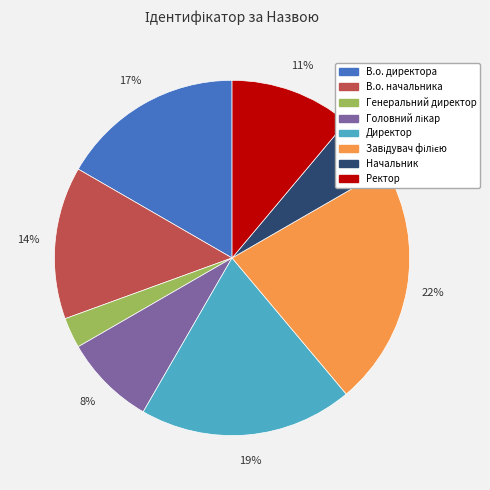

To the nearest percent, what is the combined percentage of Ректор and Начальник?

17%